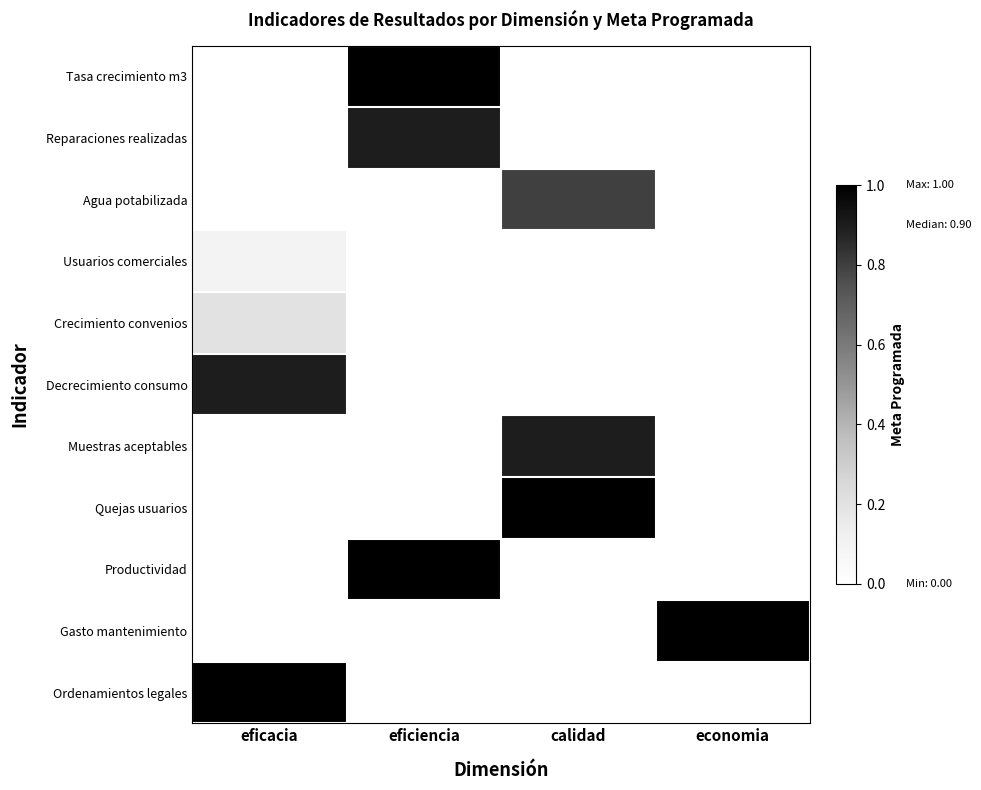

At calidad, list the series in order from largest to smallest.

Quejas usuarios, Muestras aceptables, Agua potabilizada, Tasa crecimiento m3, Reparaciones realizadas, Usuarios comerciales, Crecimiento convenios, Decrecimiento consumo, Productividad, Gasto mantenimiento, Ordenamientos legales